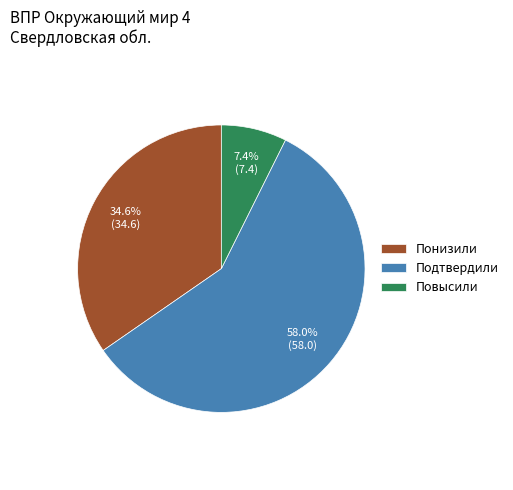

To the nearest percent, what is the combined percentage of Понизили and Повысили?

42%